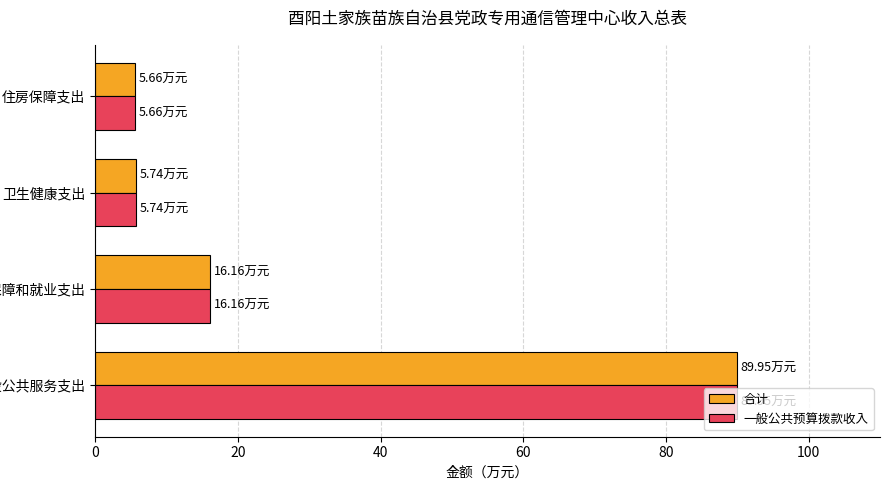

Count the number of categories in the chart.

4